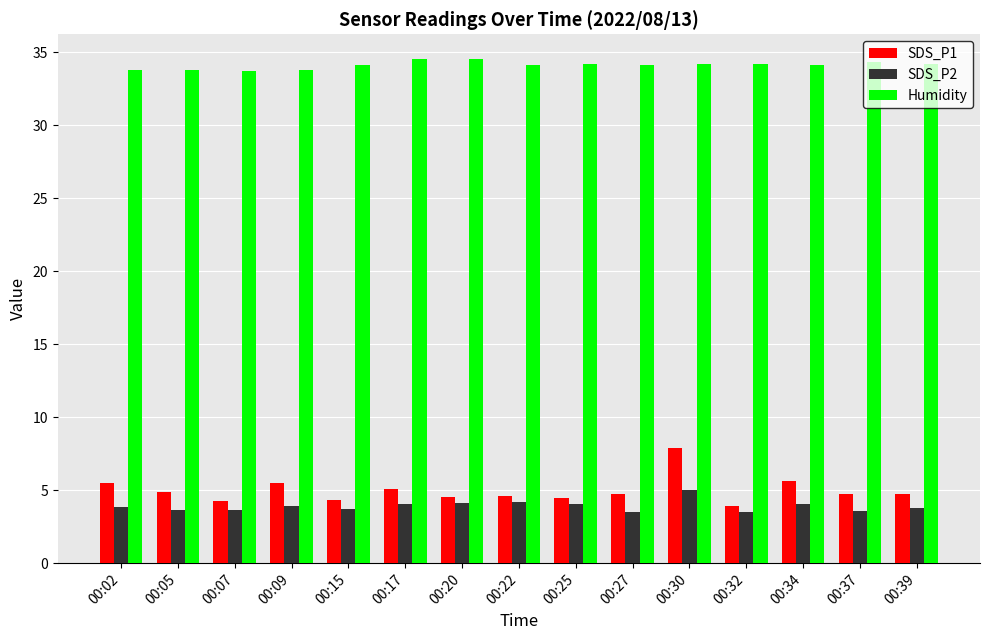

What is the difference between the maximum and minimum values in the Humidity series?

0.8